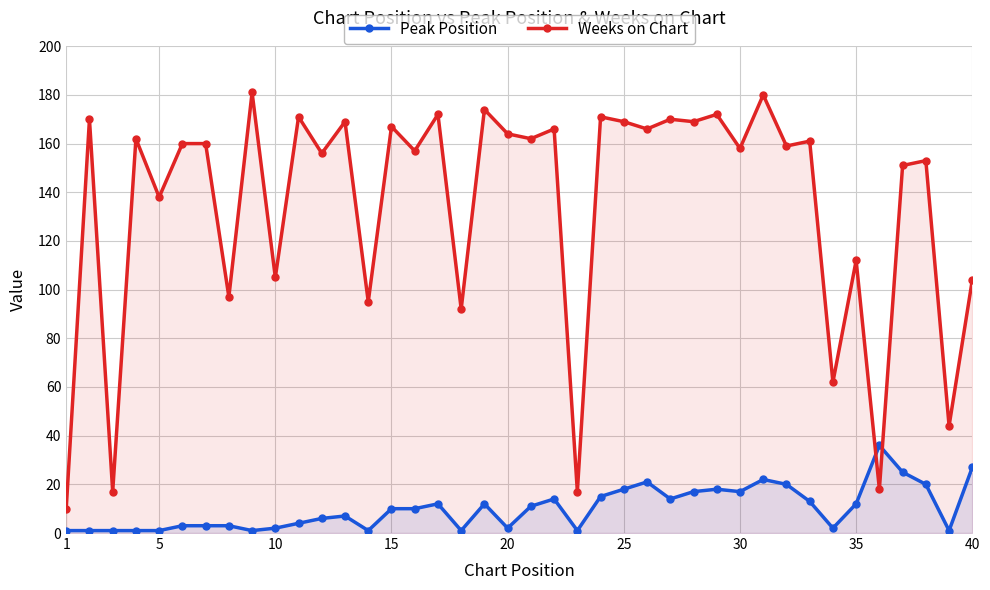

Reading left to right, transcribe all the data shown in this chart.

Peak Position: 1	1	1	1	1	3	3	3	1	2	4	6	7	1	10	10	12	1	12	2	11	14	1	15	18	21	14	17	18	17	22	20	13	2	12	36	25	20	1	27
Weeks on Chart: 10	170	17	162	138	160	160	97	181	105	171	156	169	95	167	157	172	92	174	164	162	166	17	171	169	166	170	169	172	158	180	159	161	62	112	18	151	153	44	104